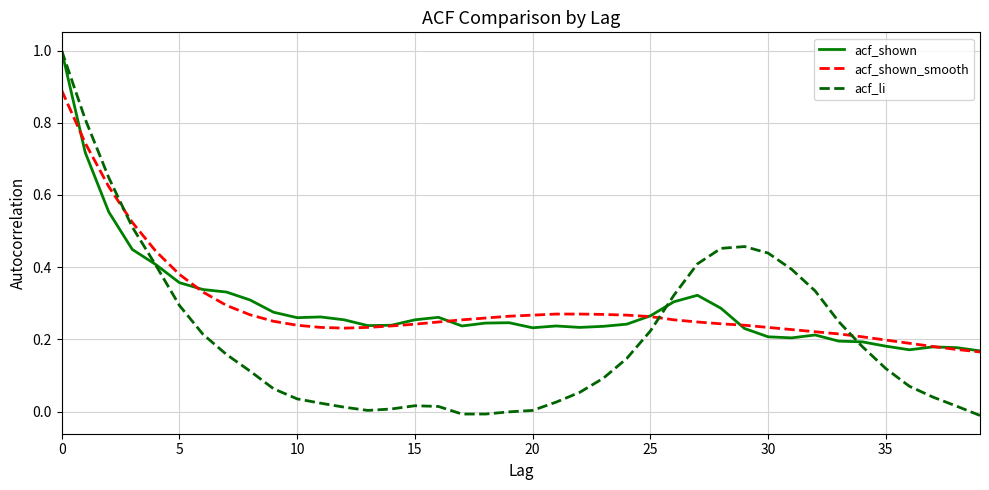

Which series has the largest range (max minus min)?

acf_li